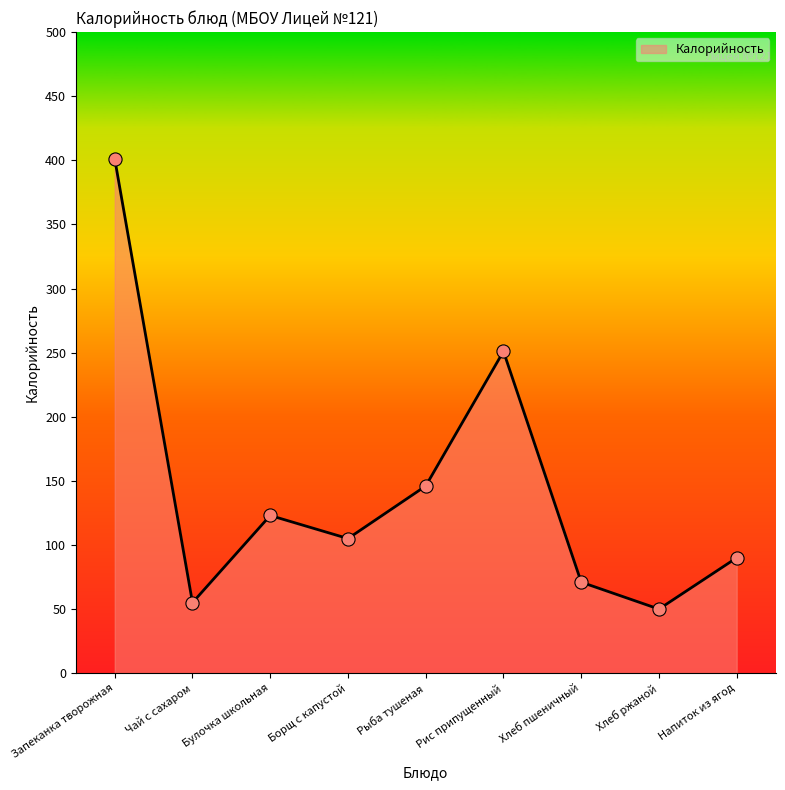

Between Хлеб ржаной and Борщ с капустой, which is larger?

Борщ с капустой